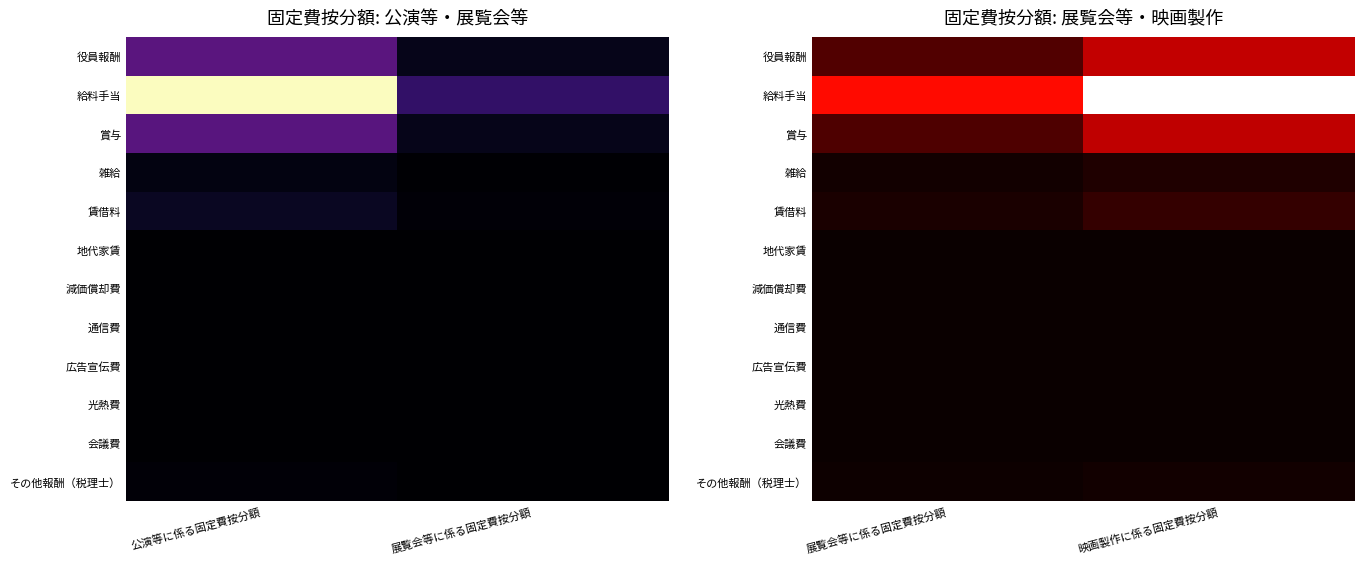

Which label corresponds to the smallest value in the chart?

展覧会等に係る固定費按分額